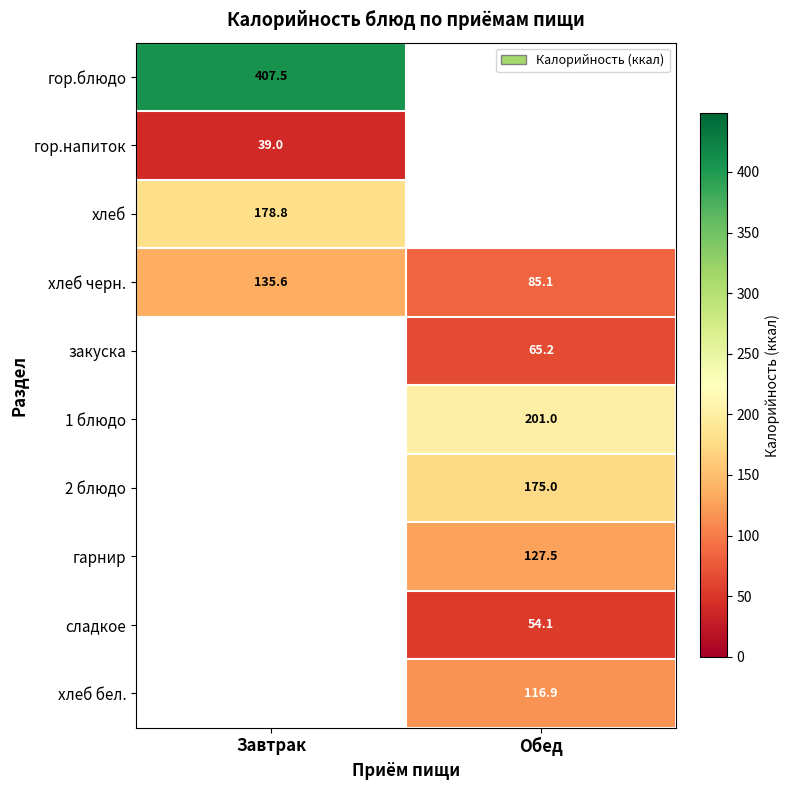

Is the value of гор.напиток at Завтрак greater than the value of хлеб черн. at Обед?

No